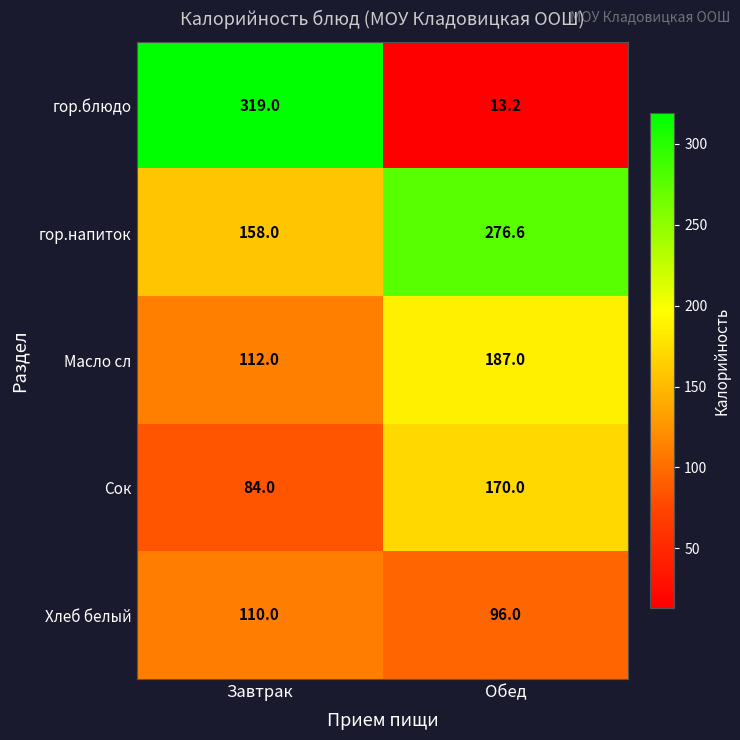

True or false: Сок has a value of 170.0 at Обед.

True